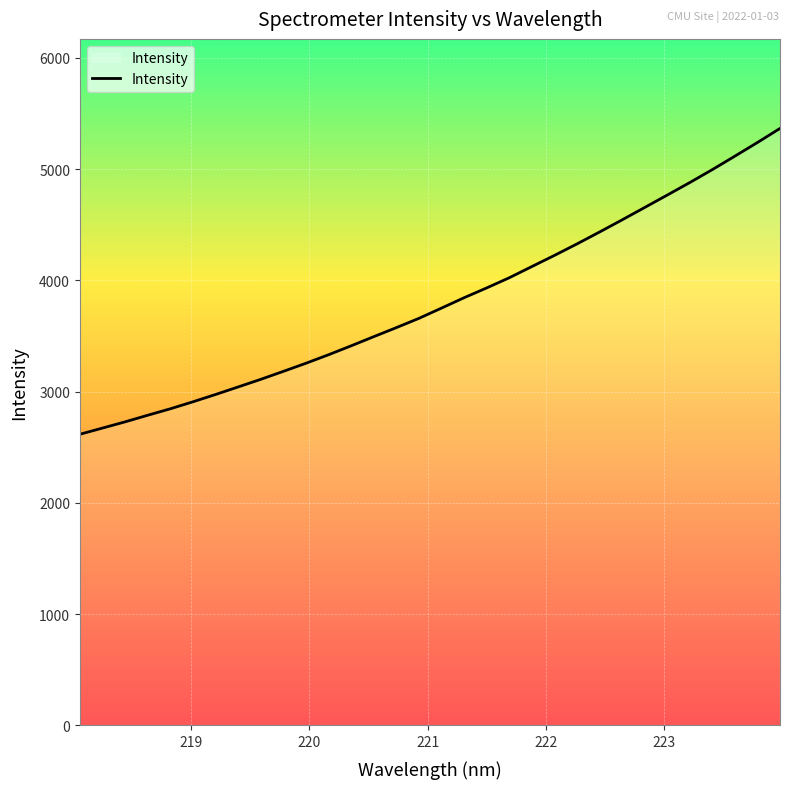

What is the minimum value shown in the chart?

2617.1